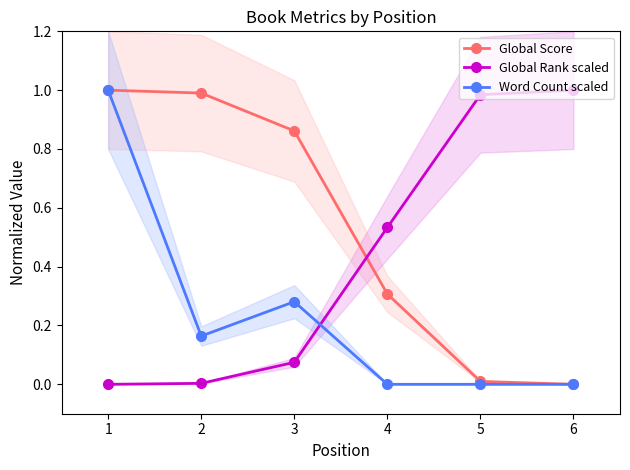

Reading left to right, list all the values displayed in this chart.

Global Score: 1.0	1.0	0.9	0.3	0.0	0.0
Global Rank scaled: 0.0	0.0	0.1	0.5	1.0	1.0
Word Count scaled: 1.0	0.2	0.3	0.0	0.0	0.0